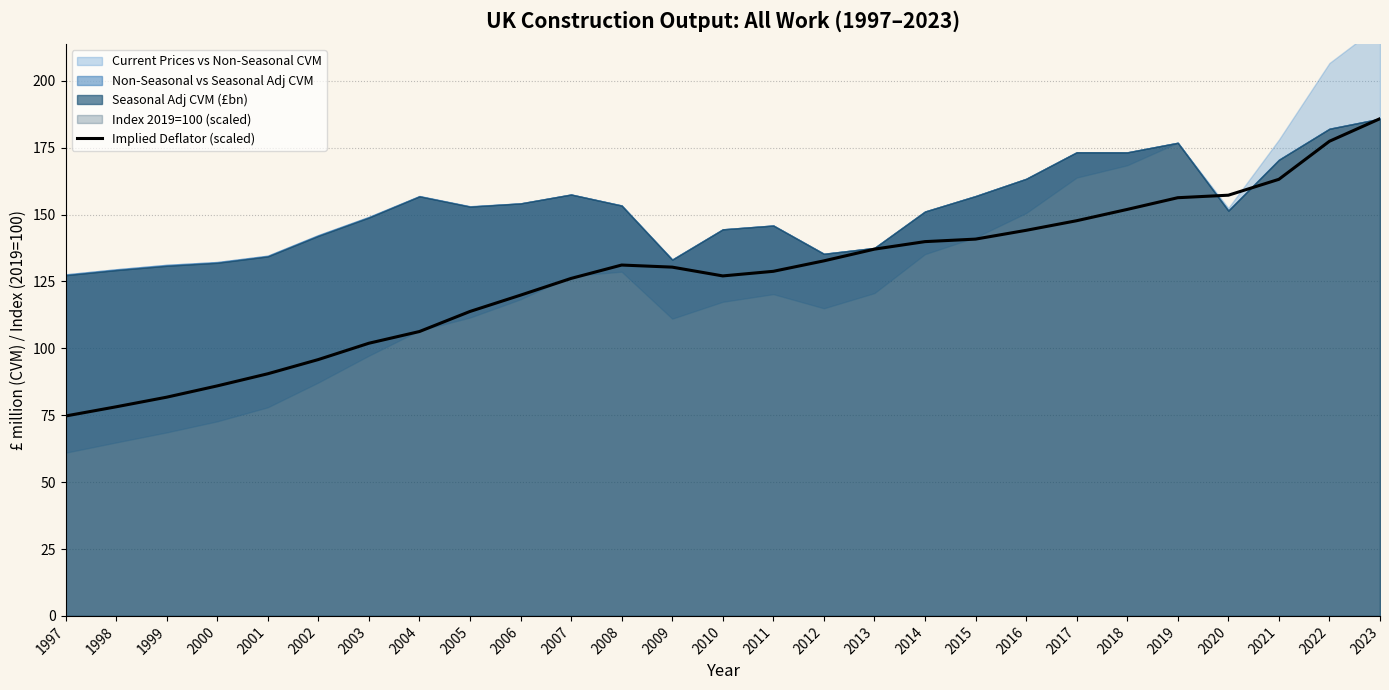

How many values exceed 130?

14